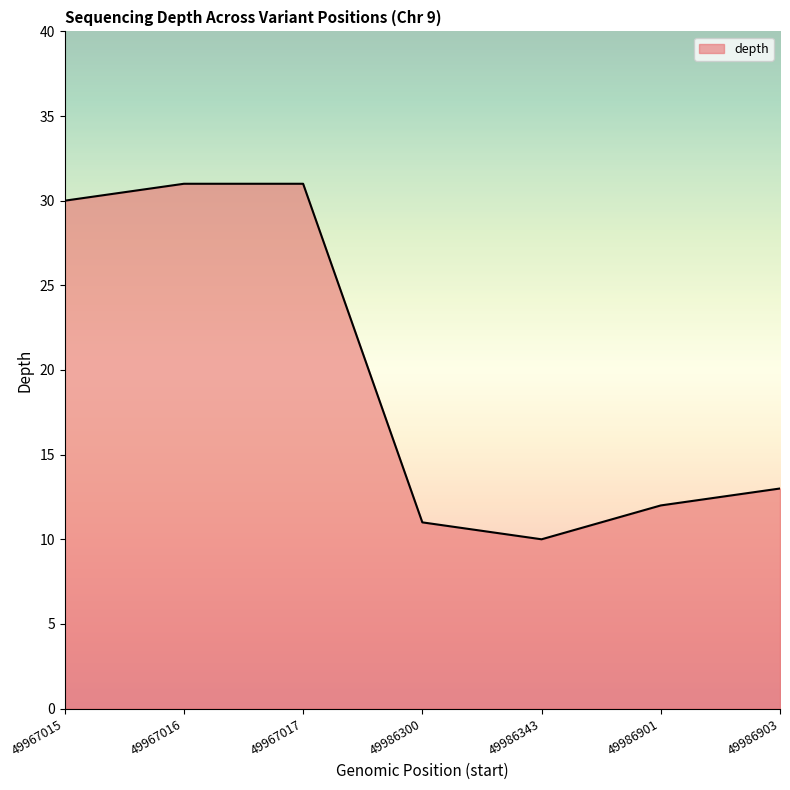

What is the difference between the second highest and second lowest values?

20